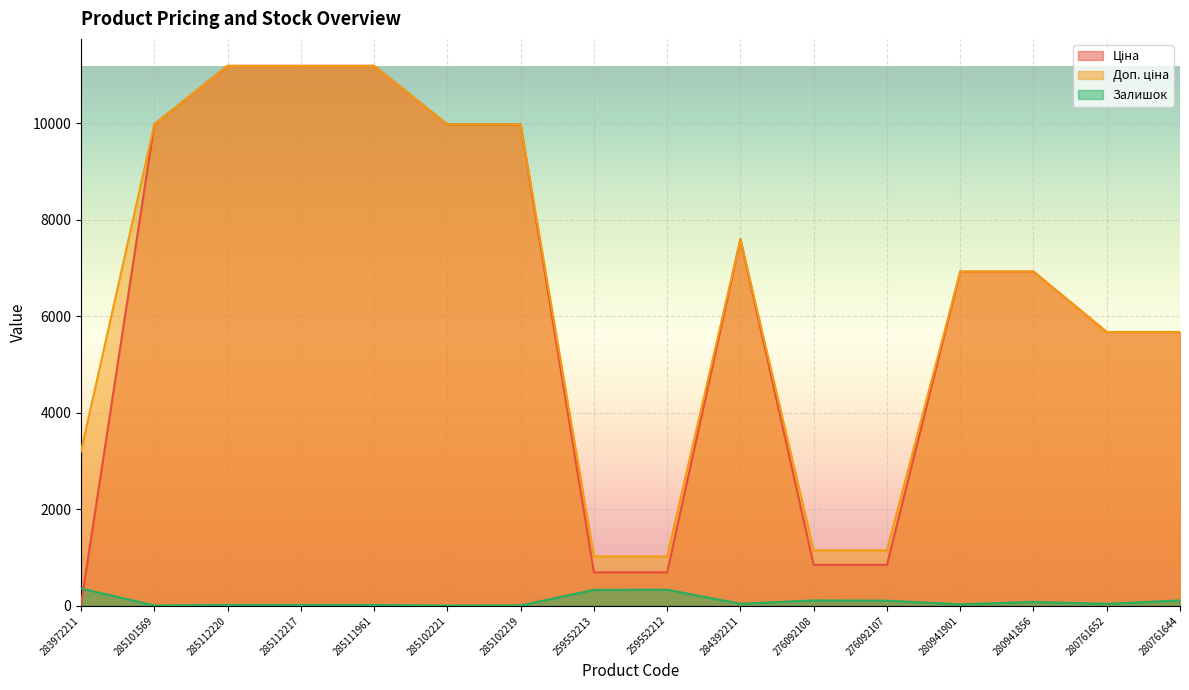

True or false: Залишок has a value of 360.0 at 283972211.

True